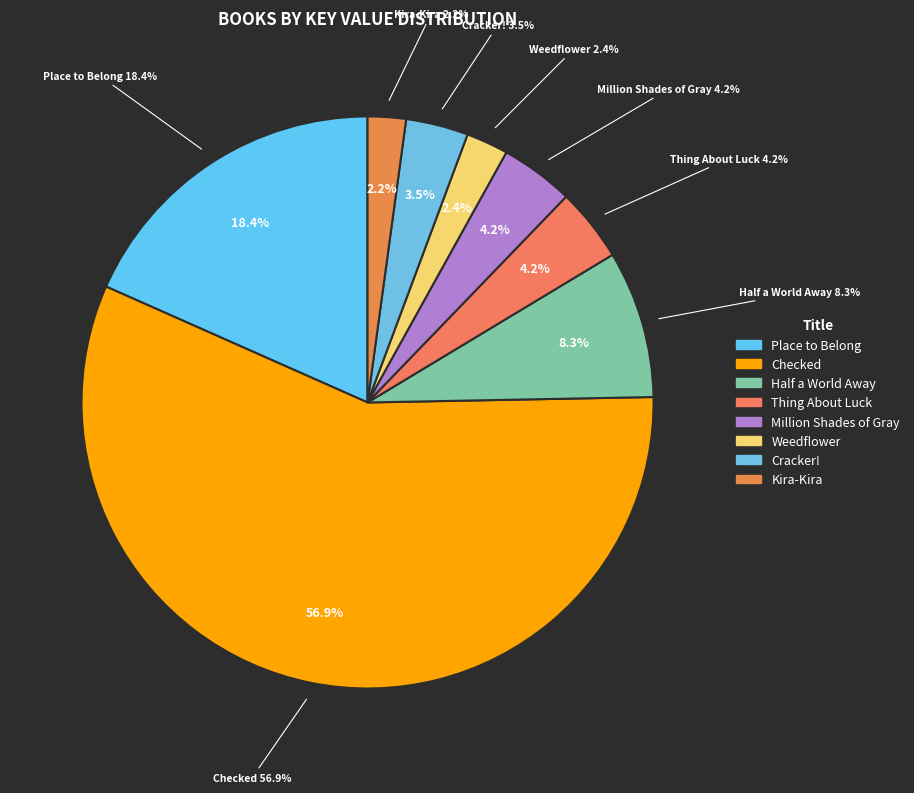

Is the sum of Cracker! and Checked greater than half?

Yes